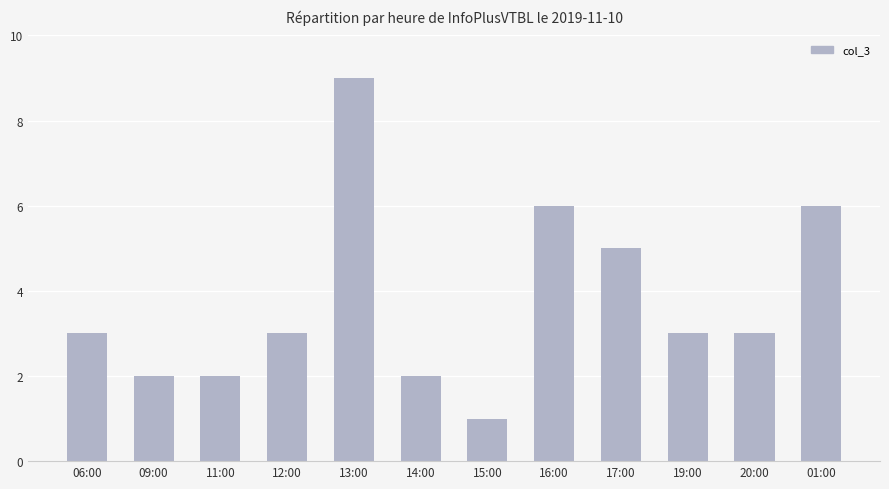

What value does the data have at 12:00?

3